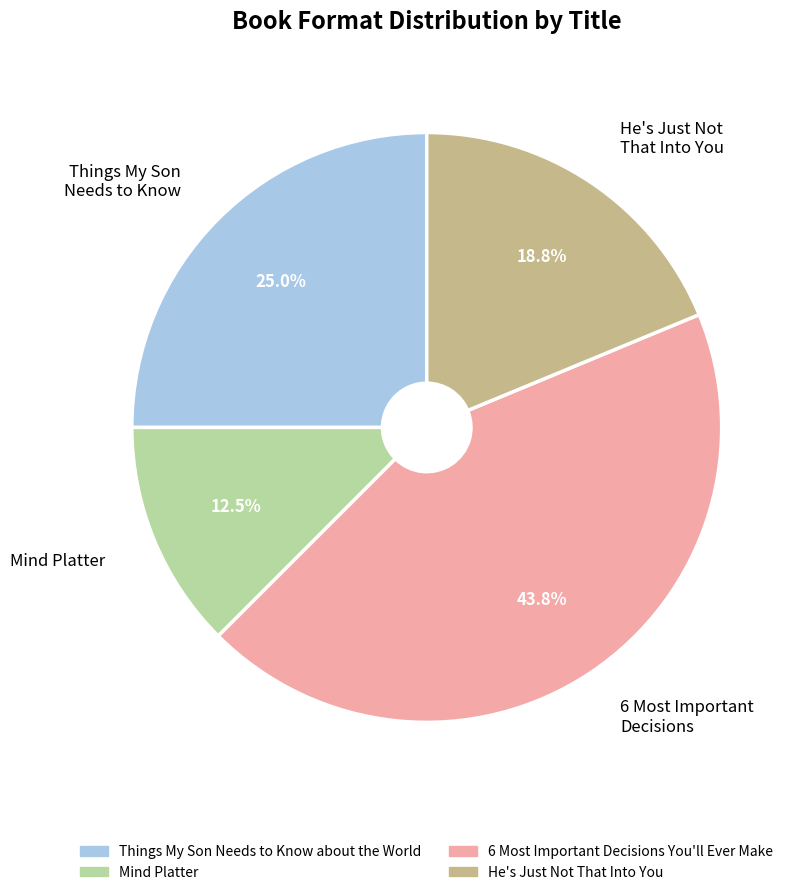

What percentage do Things My Son Needs to Know and Mind Platter together represent?

37.5%